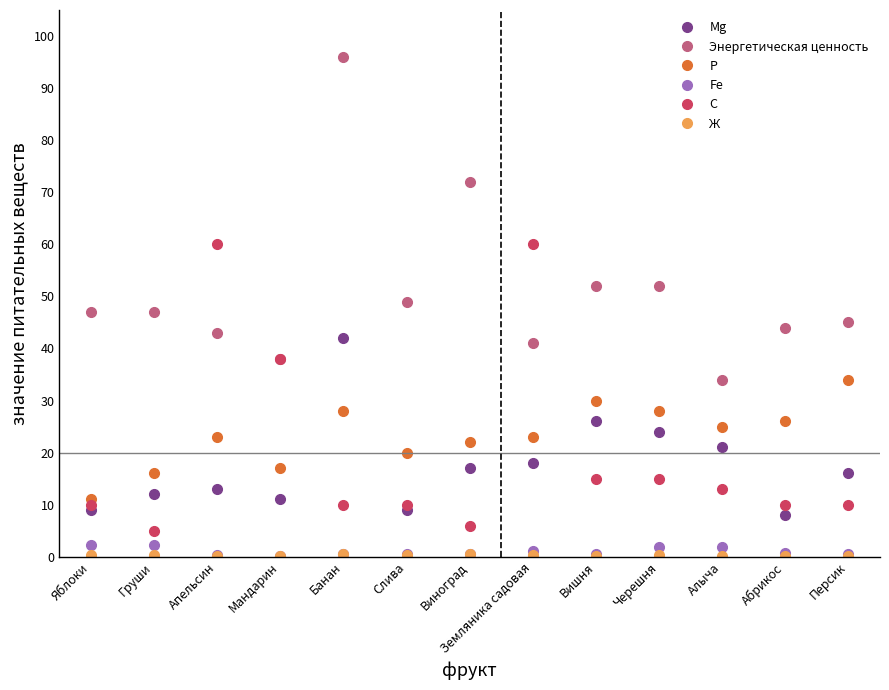

Is this an area chart (filled region under the line)?

No